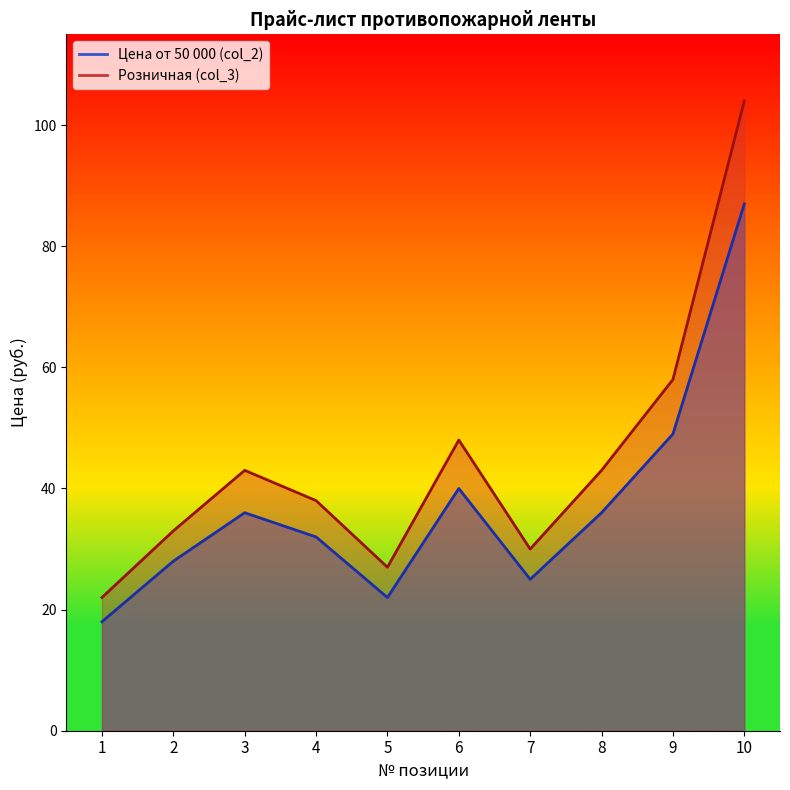

What is the difference between the Цена от 50 000 (col_2) values at 10 and 5?

65